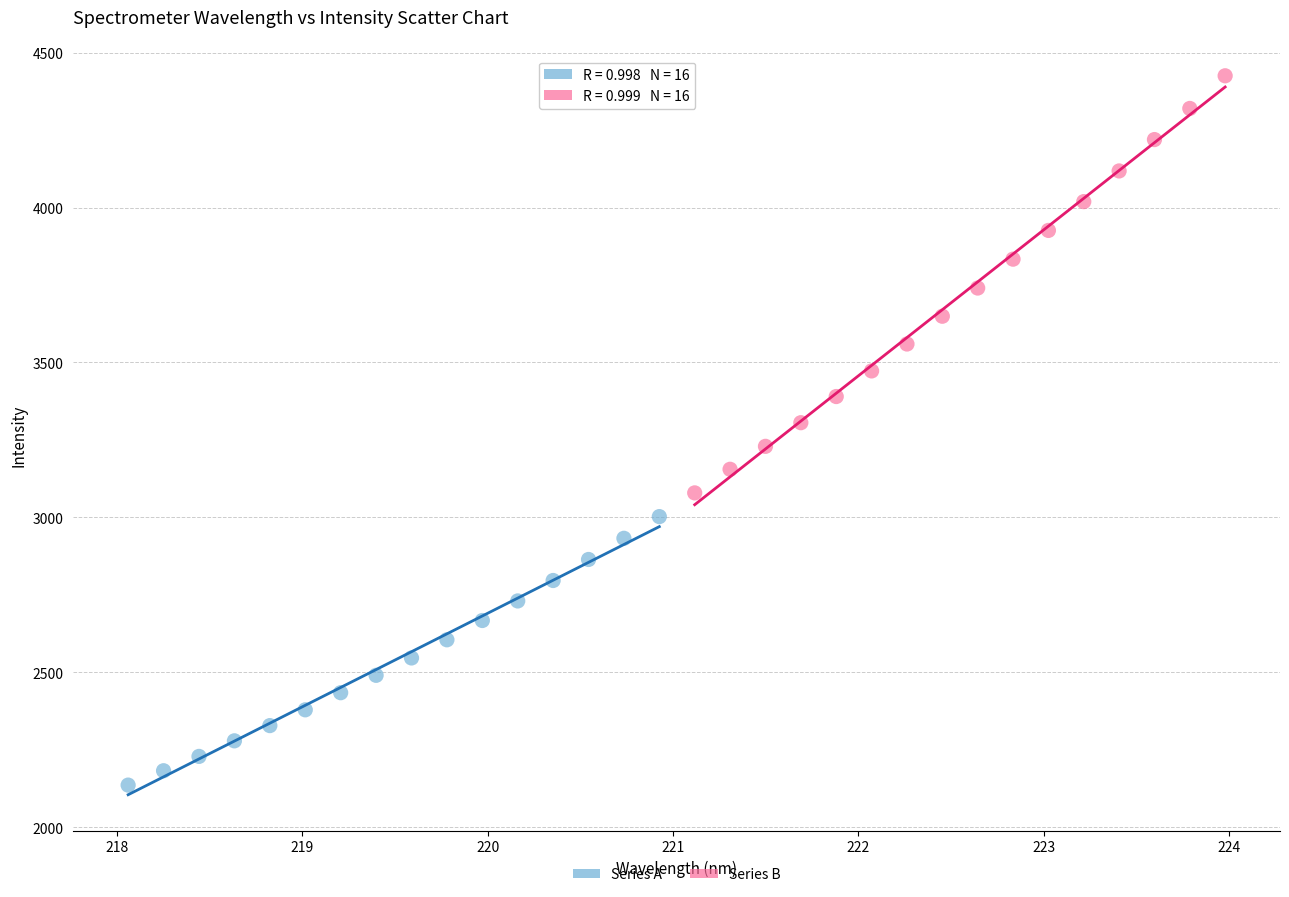

Which series reaches the minimum Y coordinate?

Series A